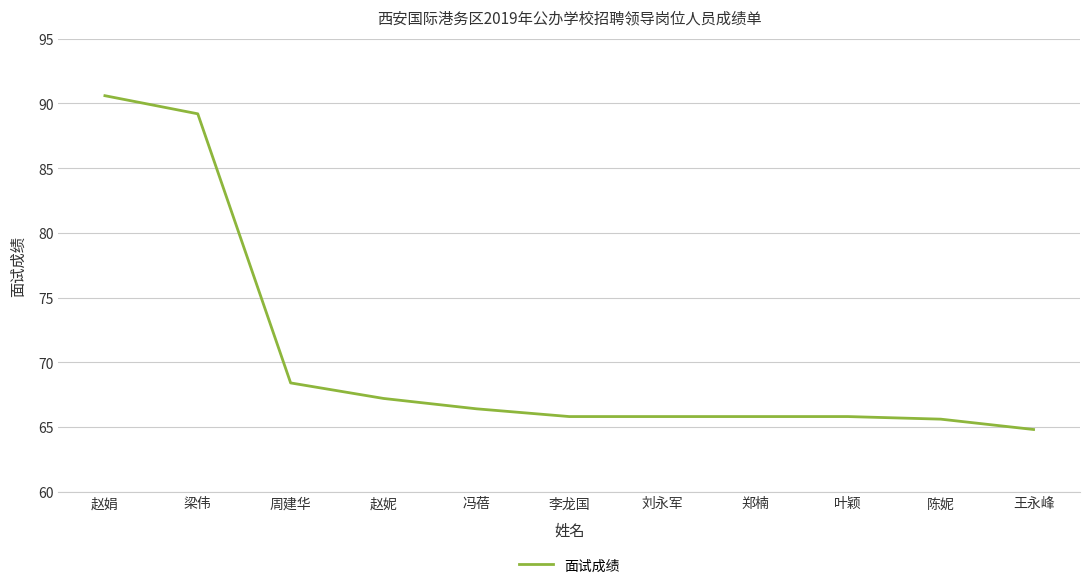

Where does the data first go above 65?

赵娟